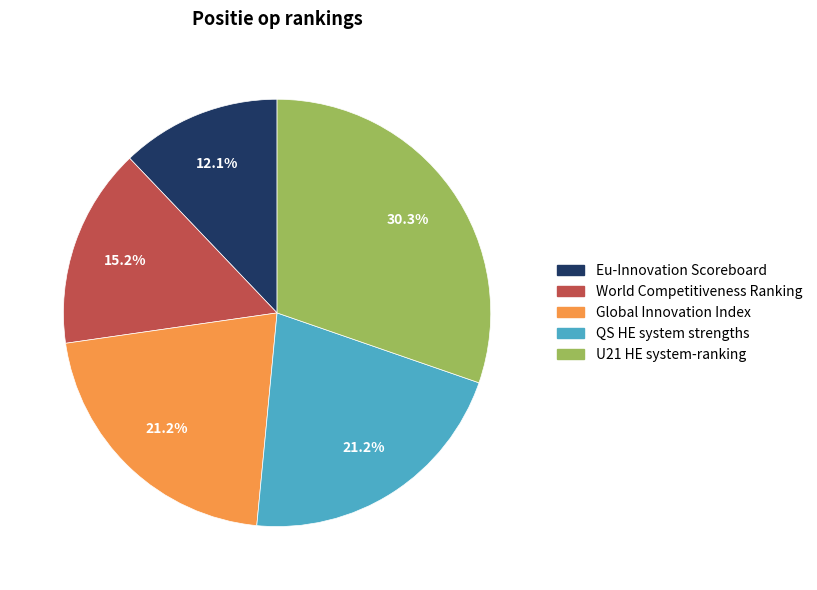

What is the ratio of the value at World Competitiveness Ranking to the value at U21 HE system-ranking?

0.5